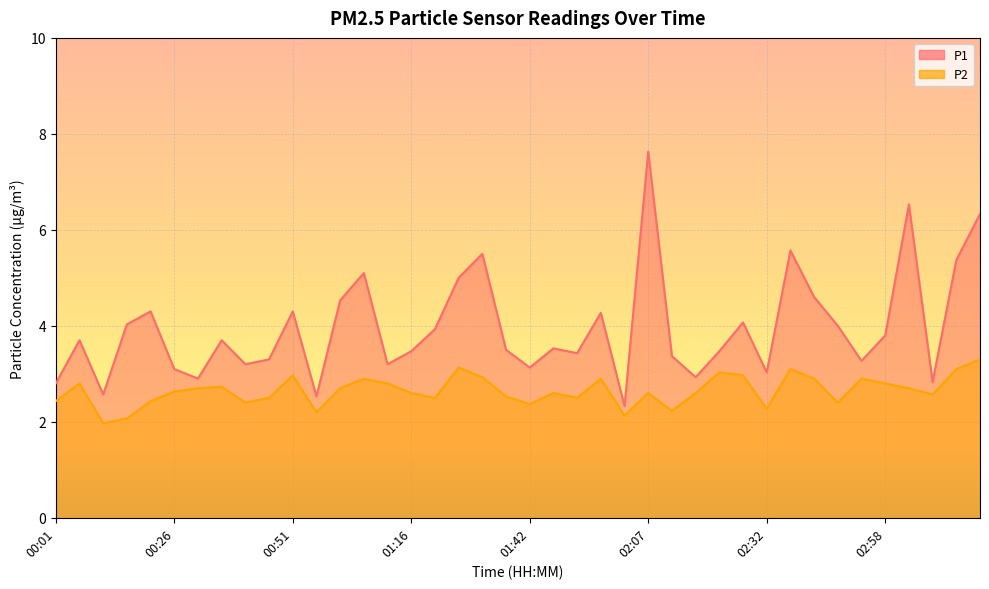

List the series in order of their overall mean, lowest first.

P2, P1